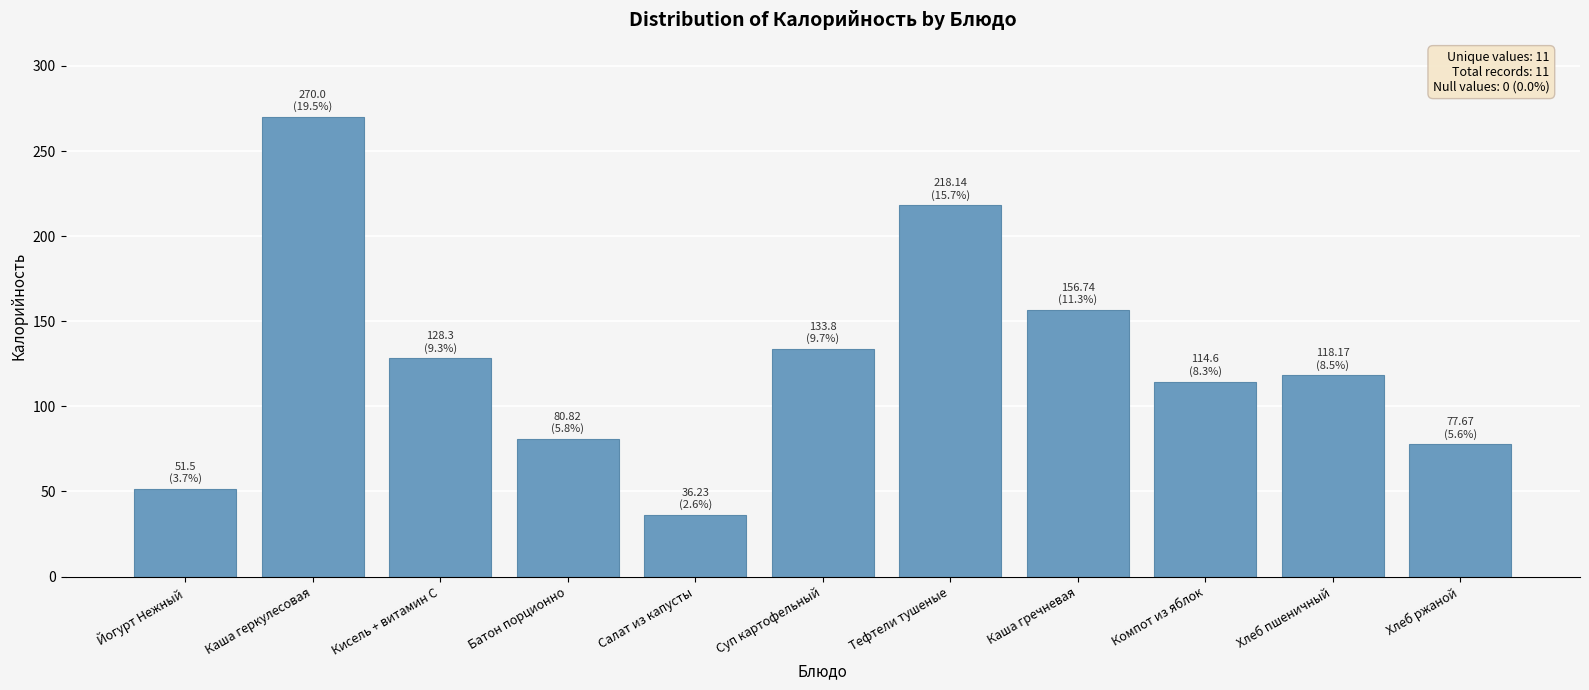

Rank the categories by value from highest to lowest.

Каша геркулесовая, Тефтели тушеные, Каша гречневая, Суп картофельный, Кисель + витамин С, Хлеб пшеничный, Компот из яблок, Батон порционно, Хлеб ржаной, Йогурт Нежный, Салат из капусты